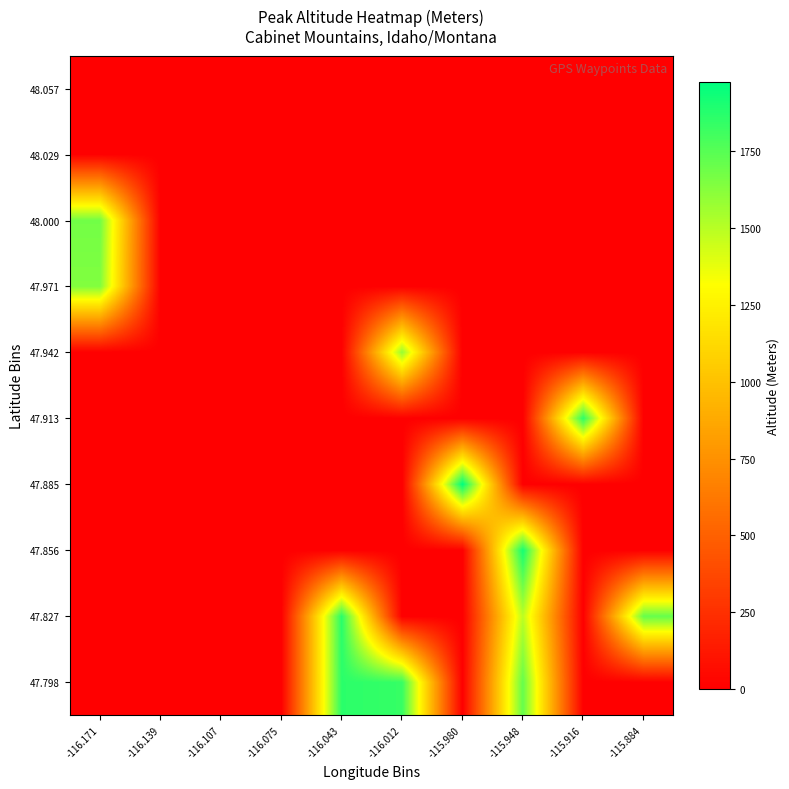

Between -116.075 and -115.884, which is larger?

-116.075